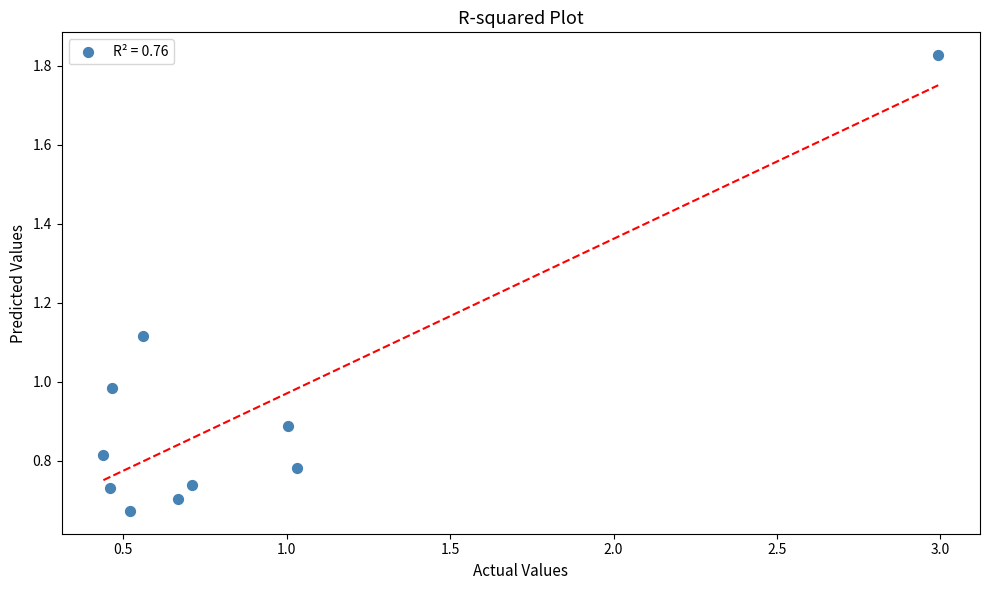

What is the average Y value?

0.9